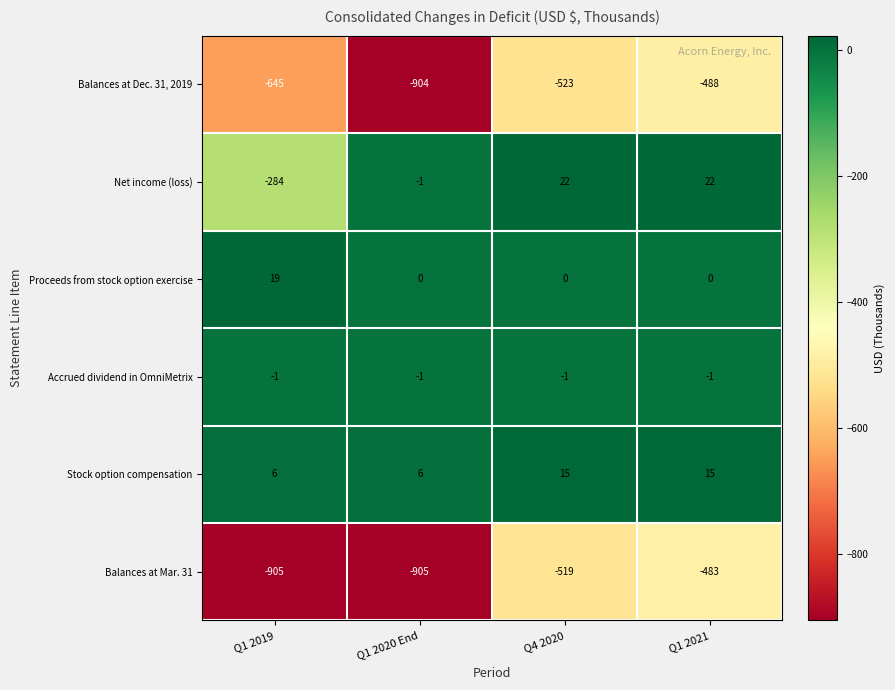

What is the approximate value of Proceeds from stock option exercise at Q1 2019, to the nearest 5?

20